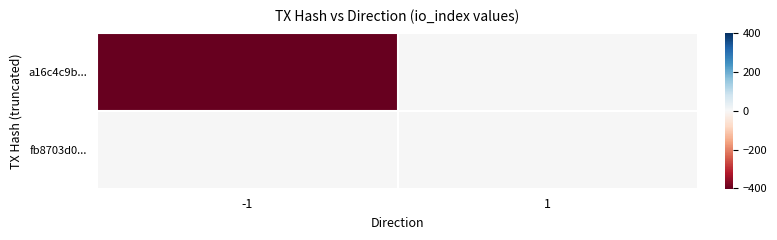

What is the total value across all series at -1?

-402